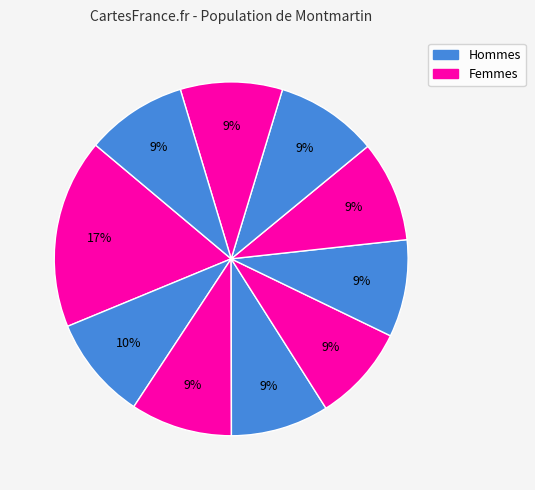

Count the number of slices in the pie.

10